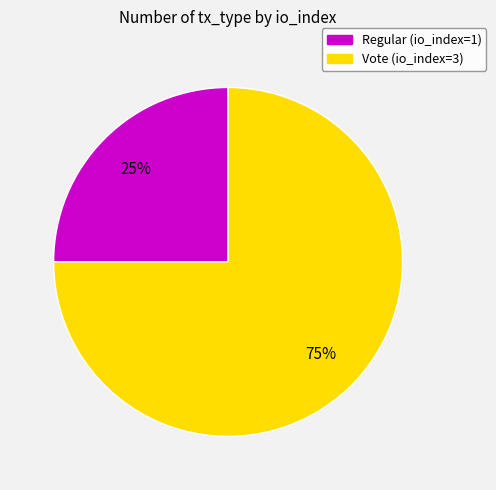

To the nearest percent, what portion does Vote (io_index=3) represent?

75%